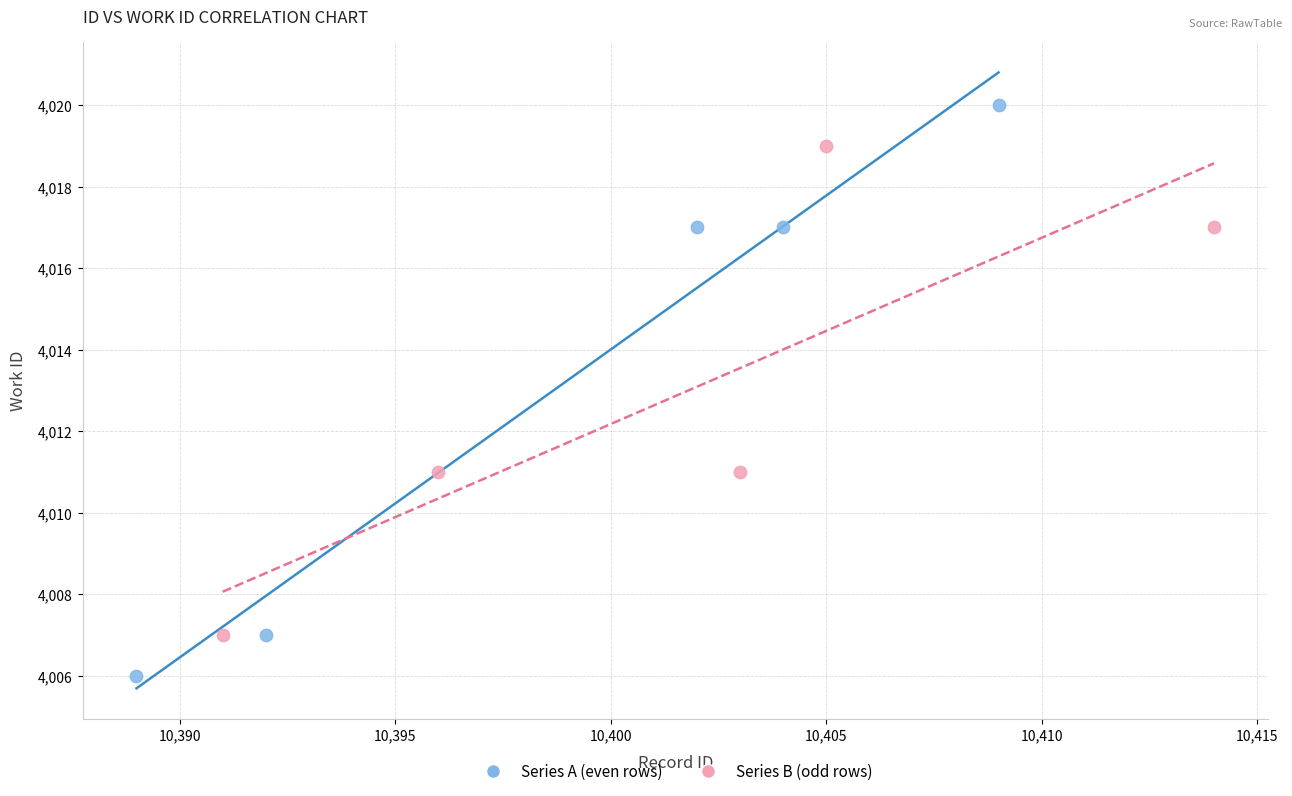

Which series contains the highest Y value?

Series A (even rows)